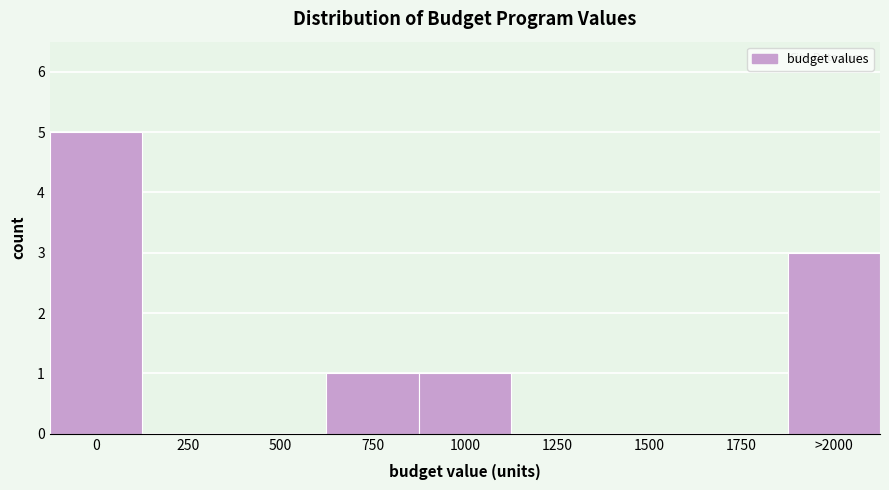

Reading left to right, what are all the values shown in this chart?

0=5	250=0	500=0	750=1	1000=1	1250=0	1500=0	1750=0	>2000=3